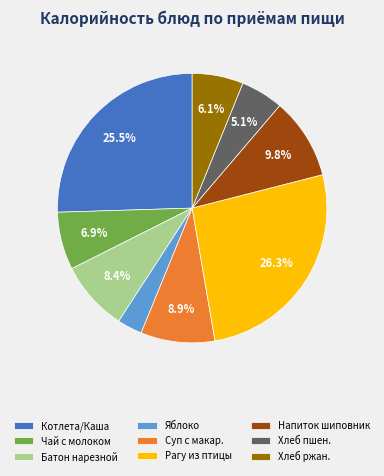

What portion of the pie excludes Батон нарезной?

91.6%